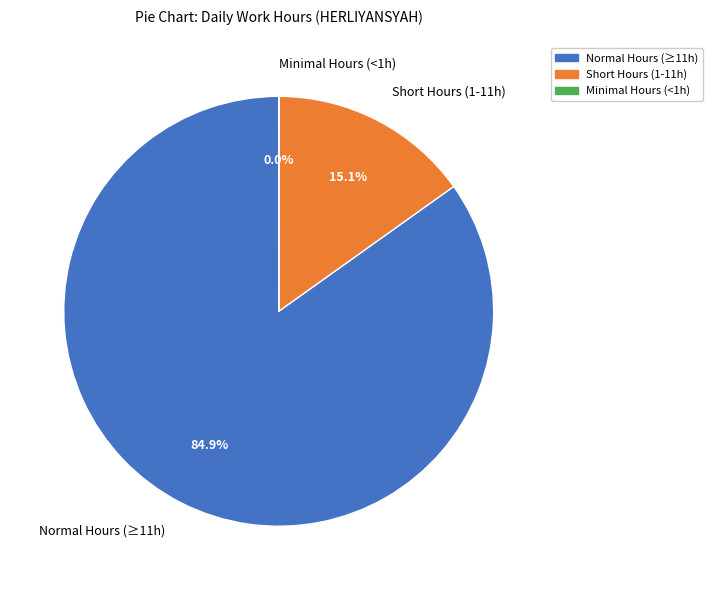

Between Normal Hours (≥11h) and Short Hours (1-11h), which is larger?

Normal Hours (≥11h)